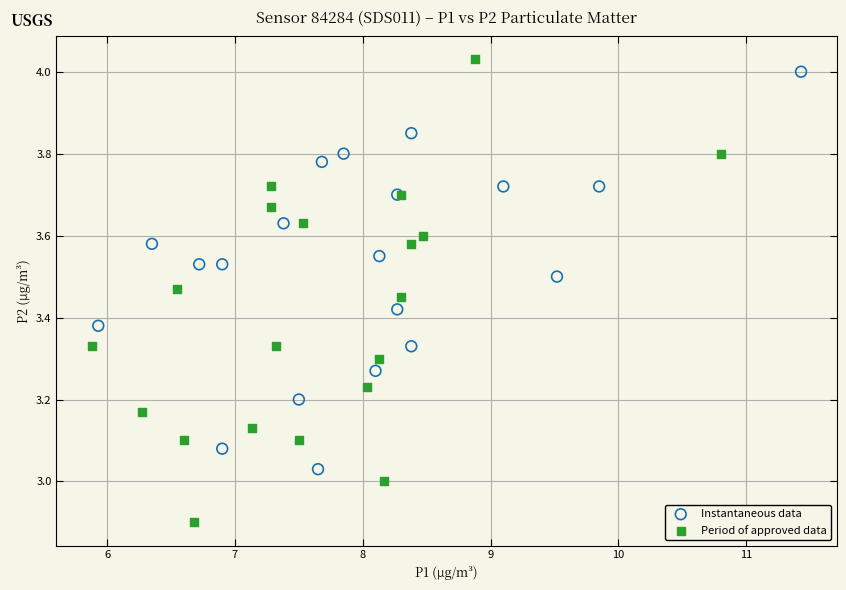

Which series reaches the maximum Y coordinate?

Period of approved data